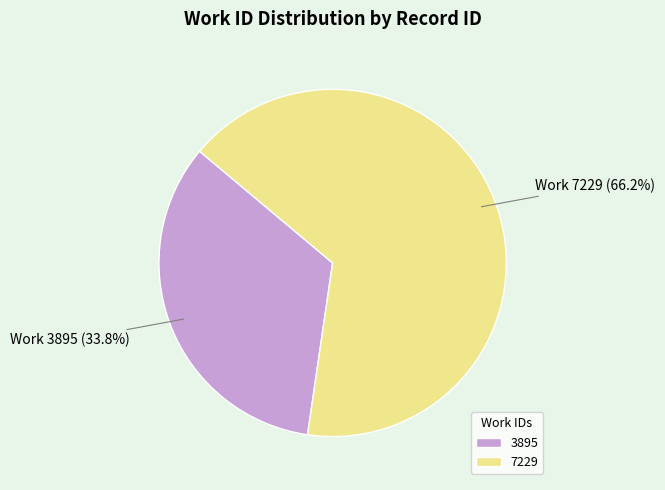

What portion of the pie excludes 7229?

33.8%